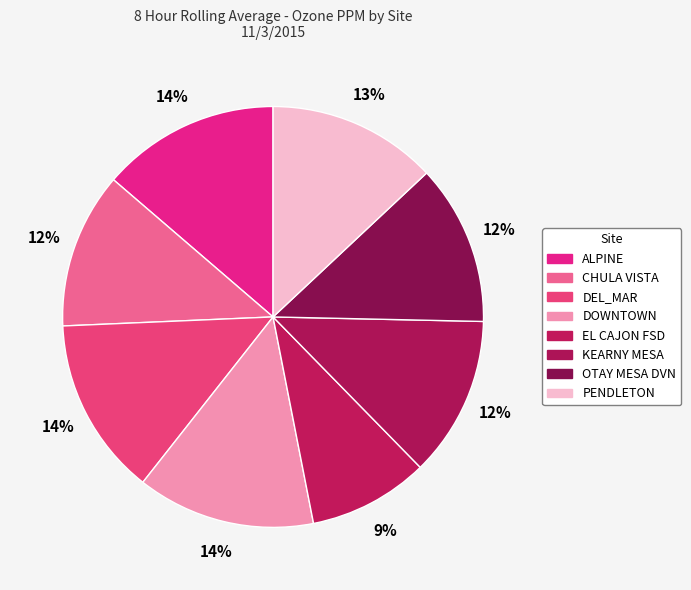

Does any single category account for the majority?

No